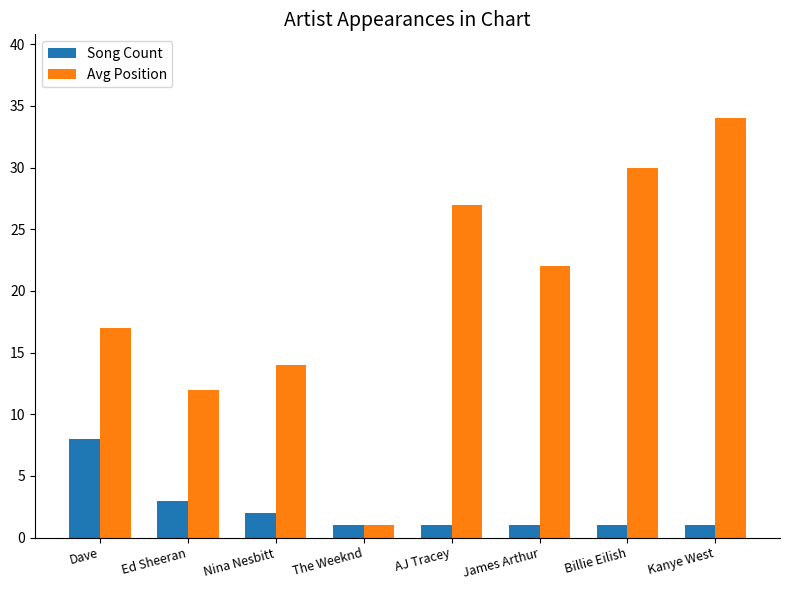

What is the greatest value displayed?

34